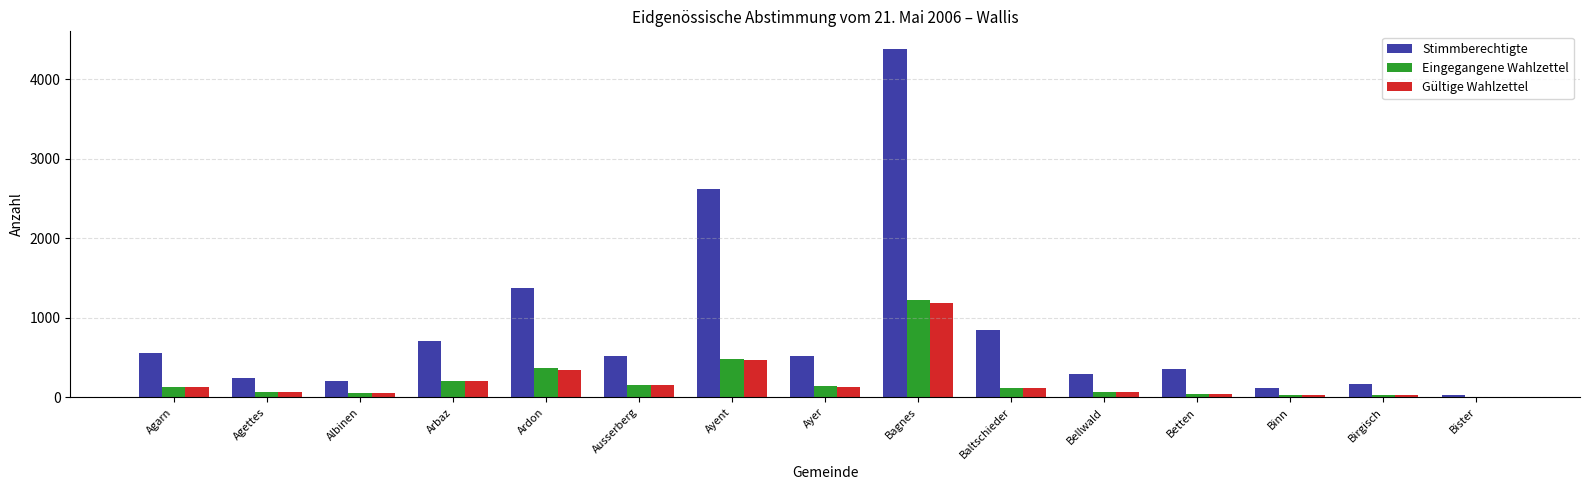

What is the sum of all Eingegangene Wahlzettel values?

3158